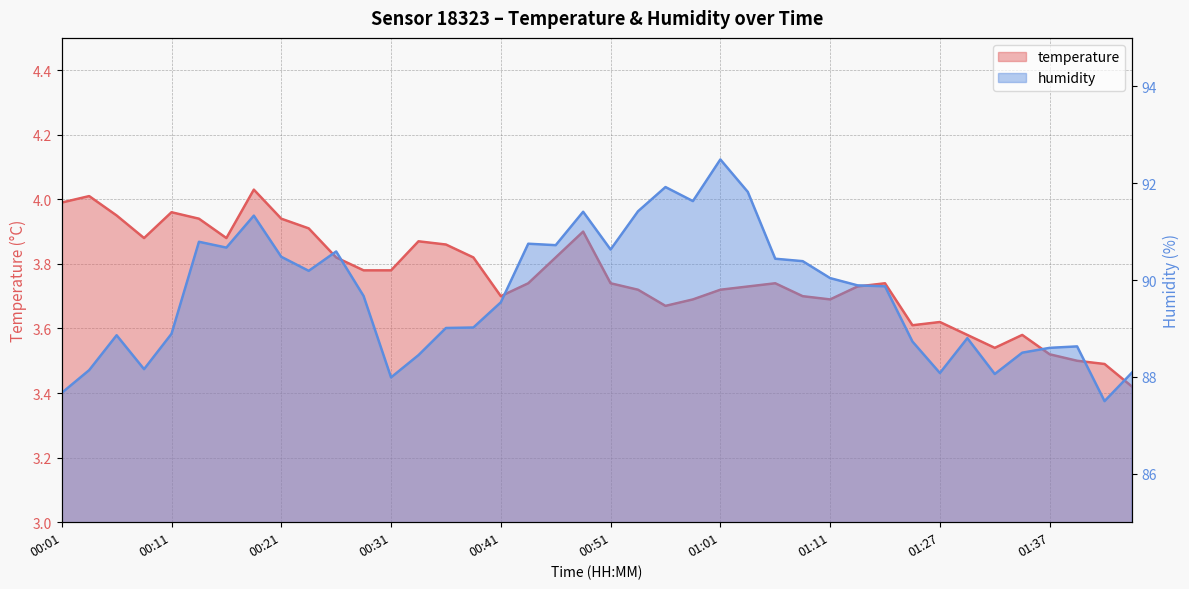

The temperature series shows 3.6 at 01:27. True or false?

True